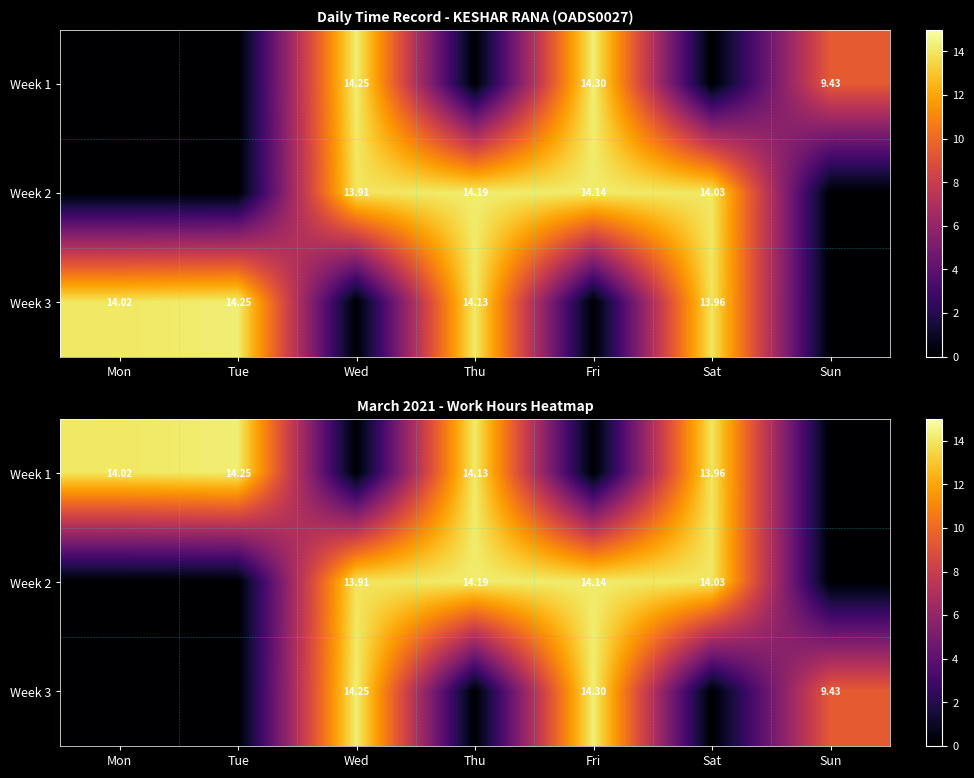

What is the difference between the maximum and minimum values in the Week 1 series?

14.2